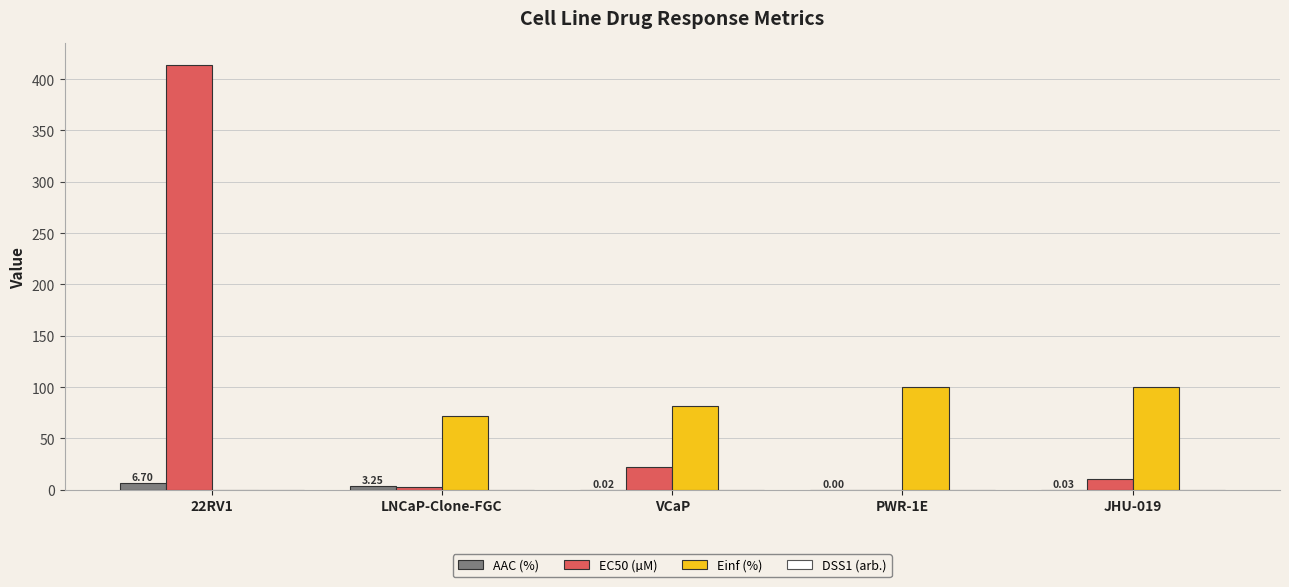

Which series has the largest total across all categories?

EC50 (µM)